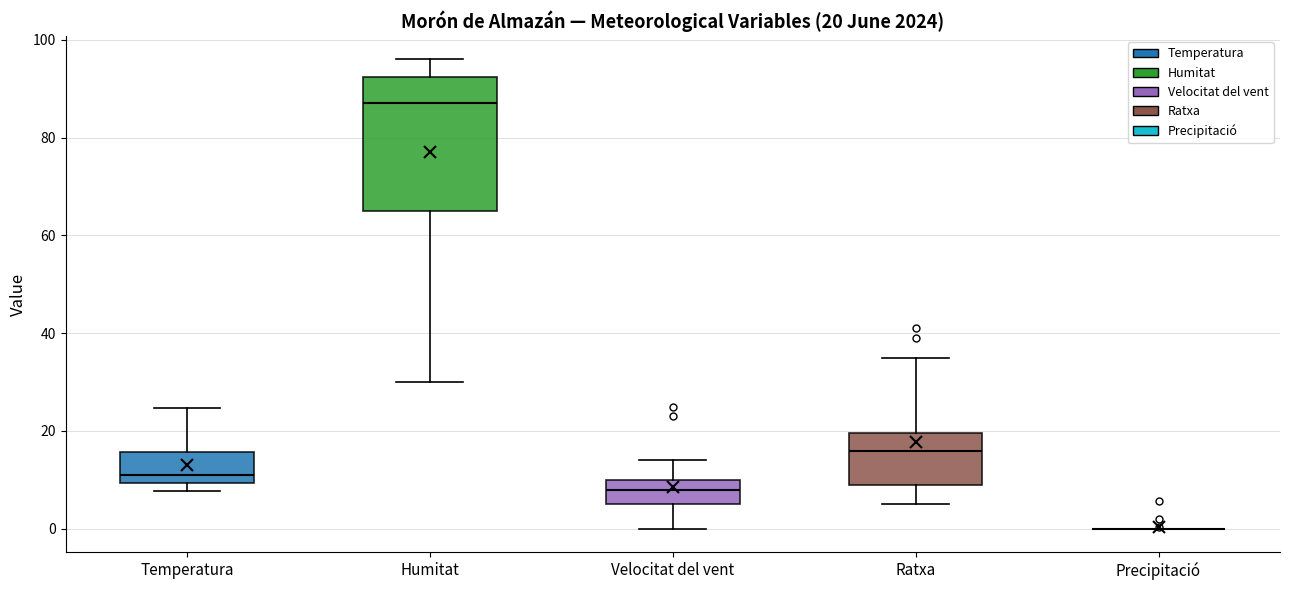

Comparing the boxes themselves (not the whiskers), which one is the tallest?

Humitat